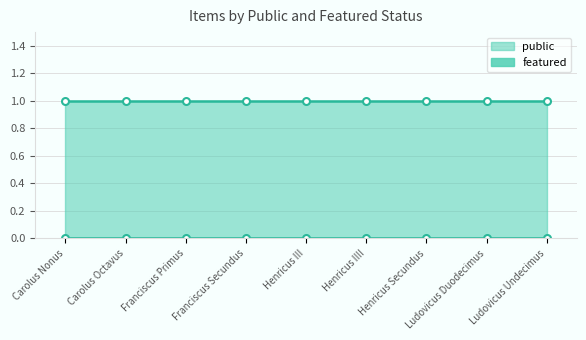

Which category has the lowest value in the featured series?

Carolus Nonus